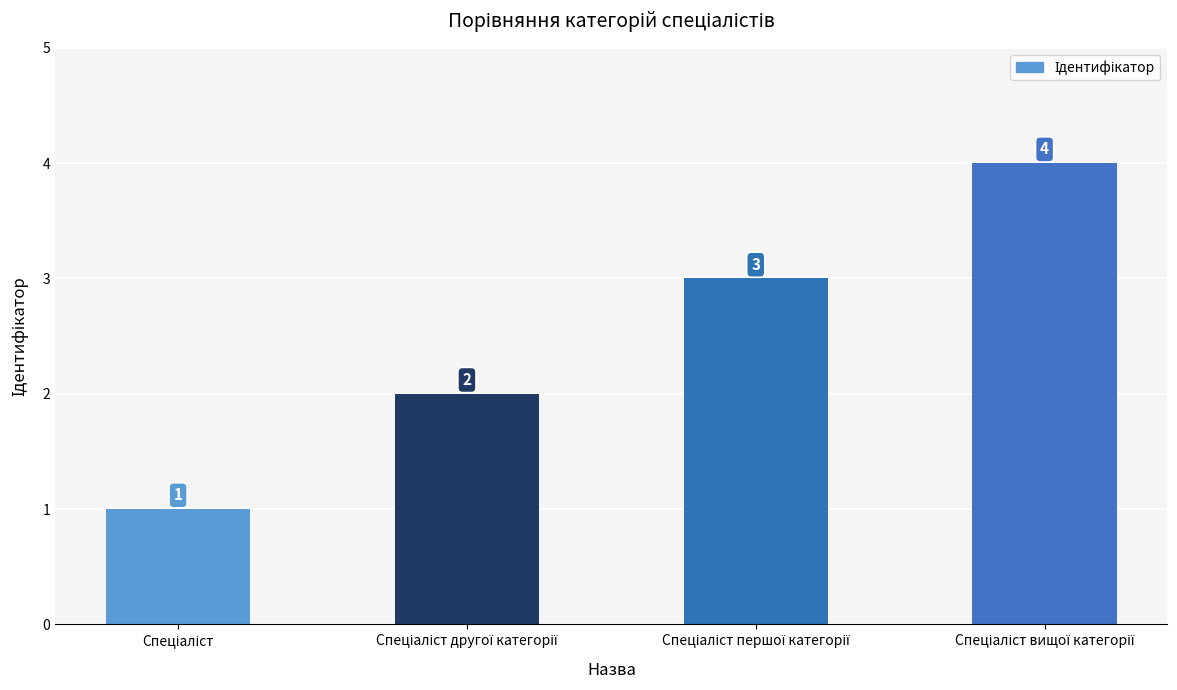

What is the greatest value displayed?

4